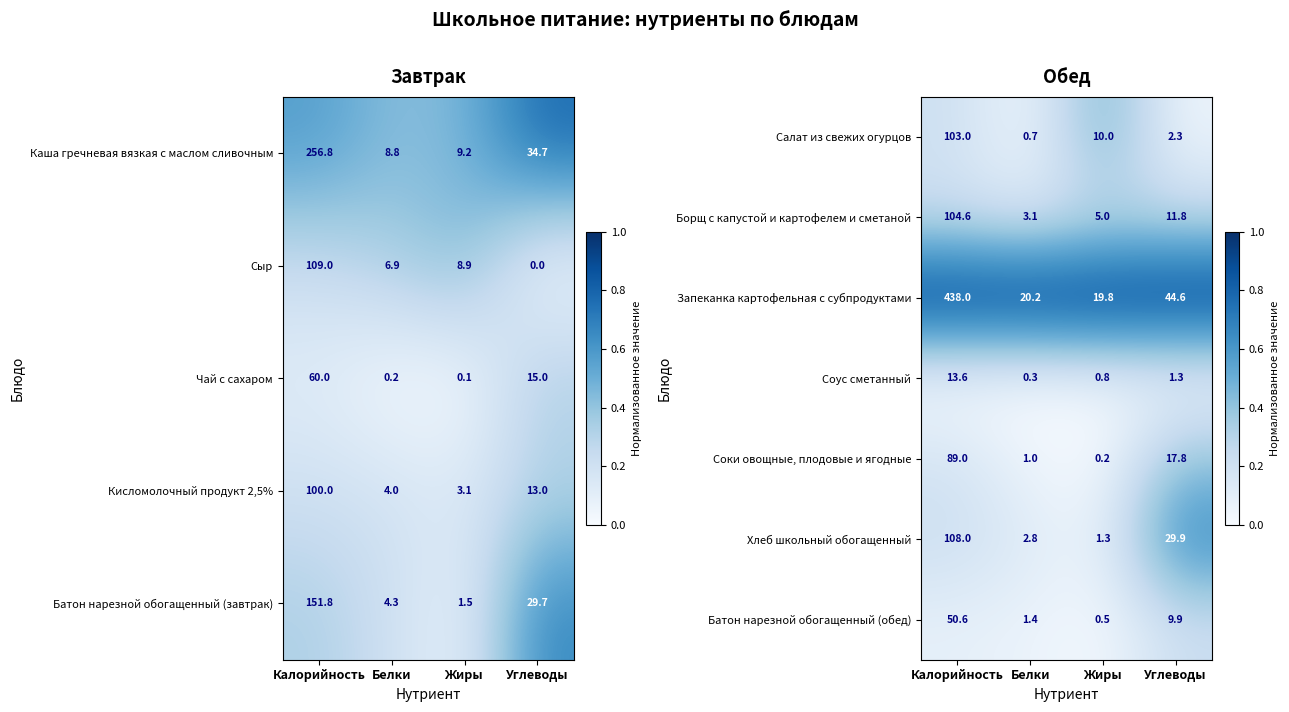

Rank the categories by Салат из свежих огурцов value from lowest to highest.

Белки, Углеводы, Жиры, Калорийность